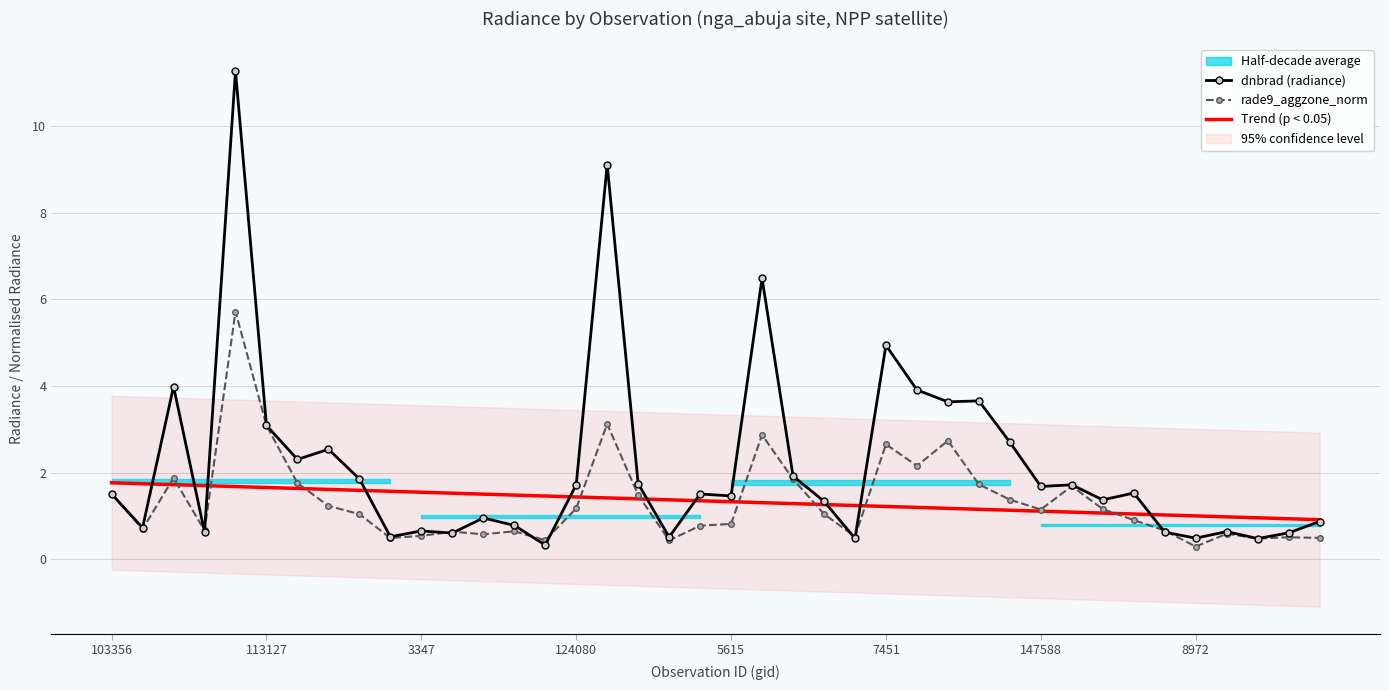

How many lines are shown in the chart?

3